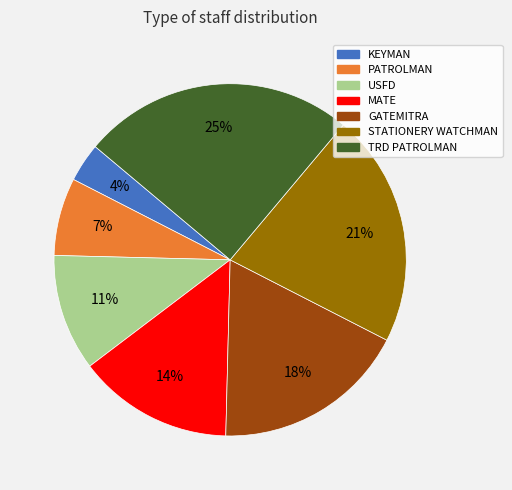

To the nearest percent, what is the difference between the largest and smallest slice percentages?

21%